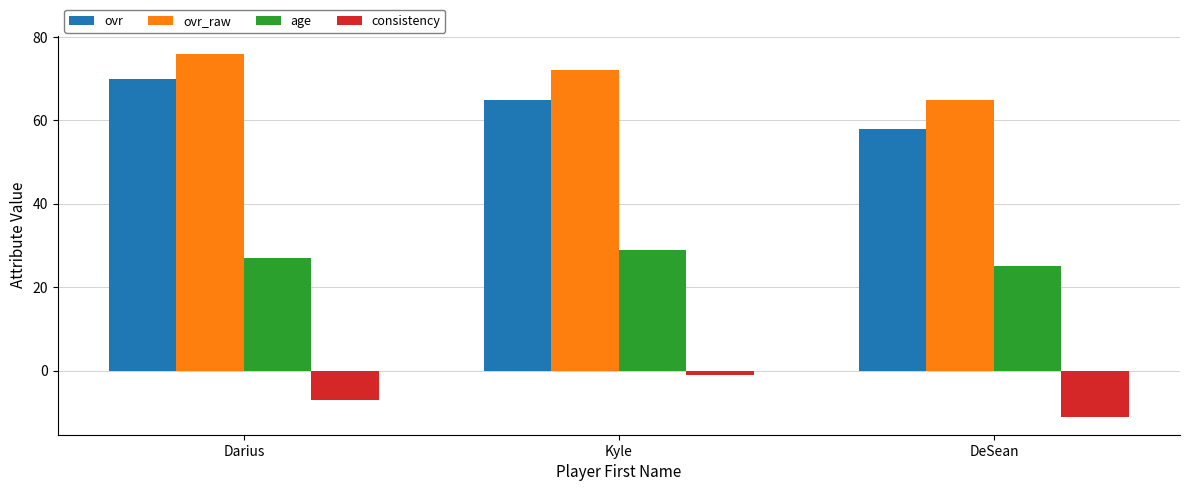

Between Darius and DeSean, which series saw the biggest shift?

ovr